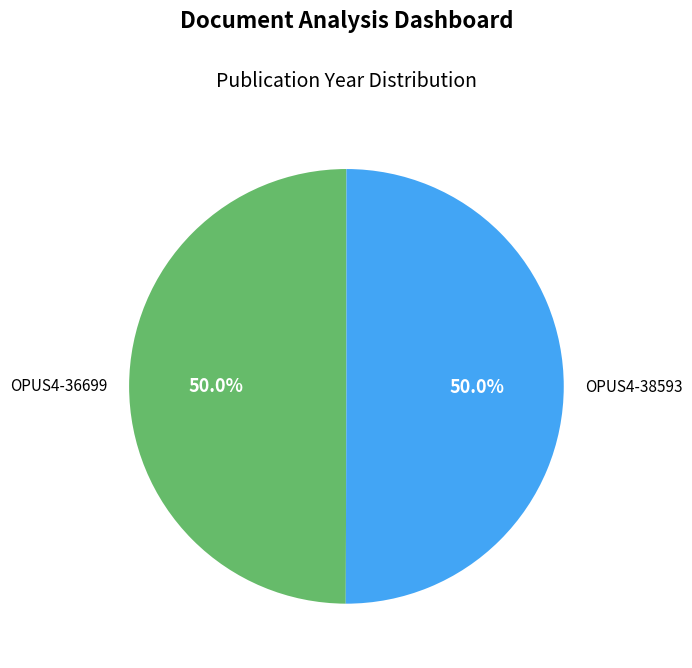

What portion of the pie excludes OPUS4-36699?

50.0%